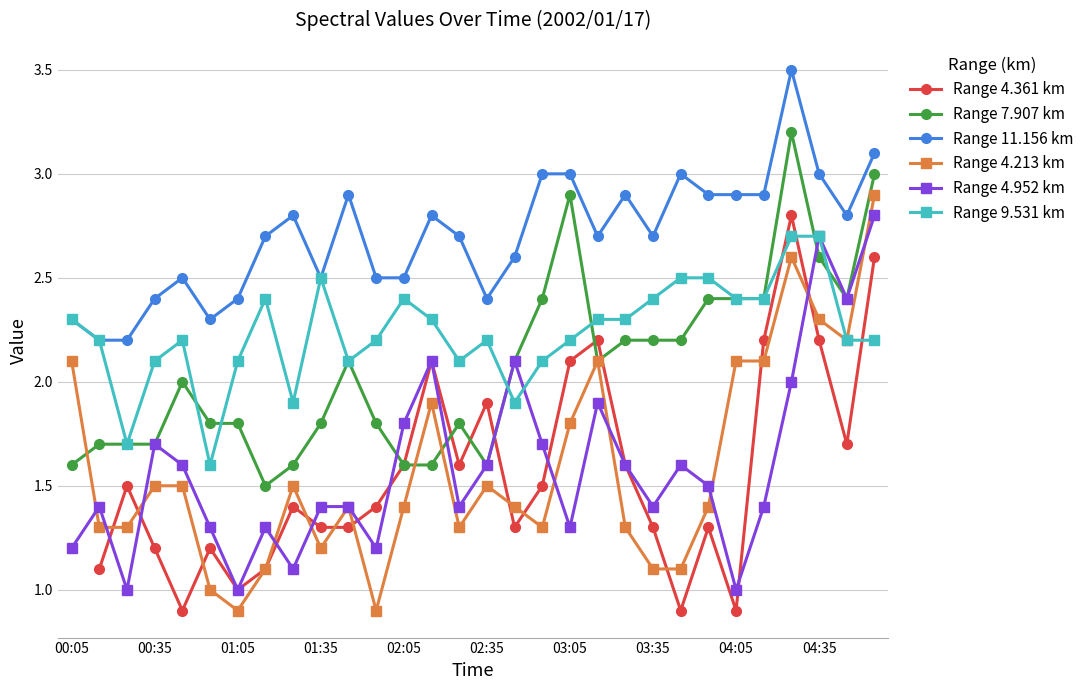

The Range 4.213 km series shows 3.2 at 28. True or false?

False